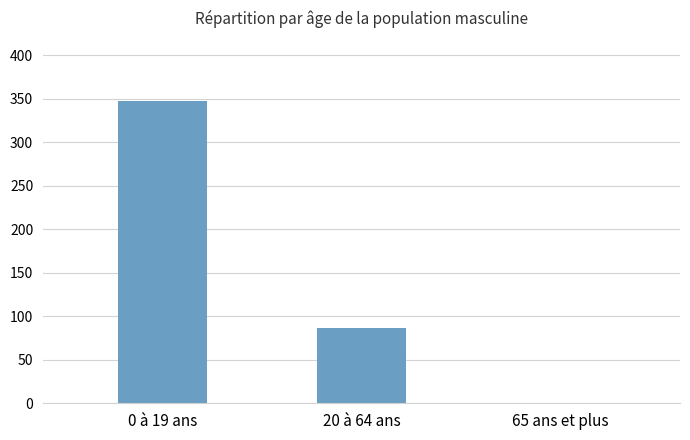

Reading left to right, extract all data points from this chart.

0 à 19 ans=348	20 à 64 ans=86	65 ans et plus=0